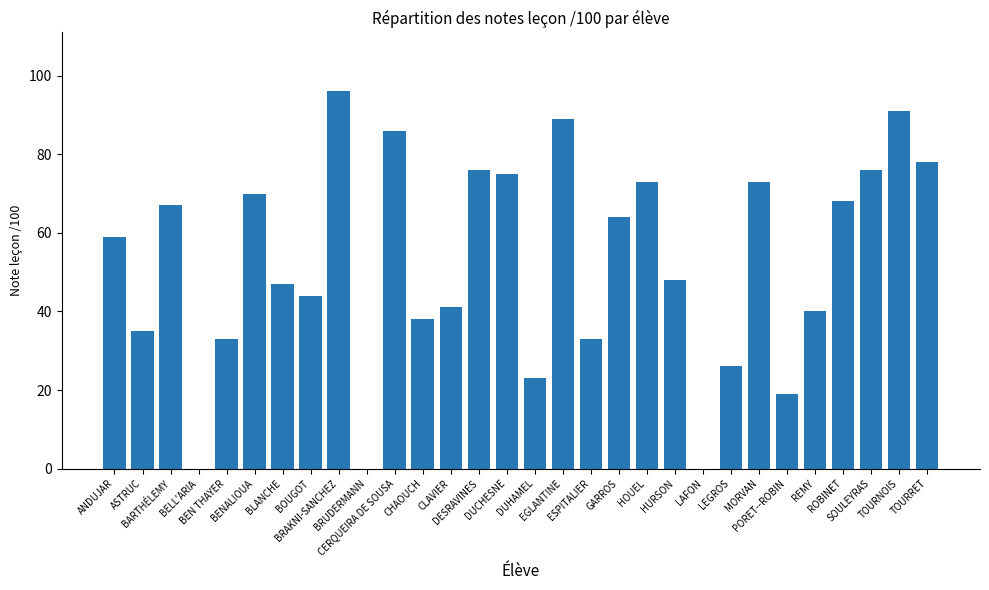

Where is the data nearest to the value 48?

HURSON